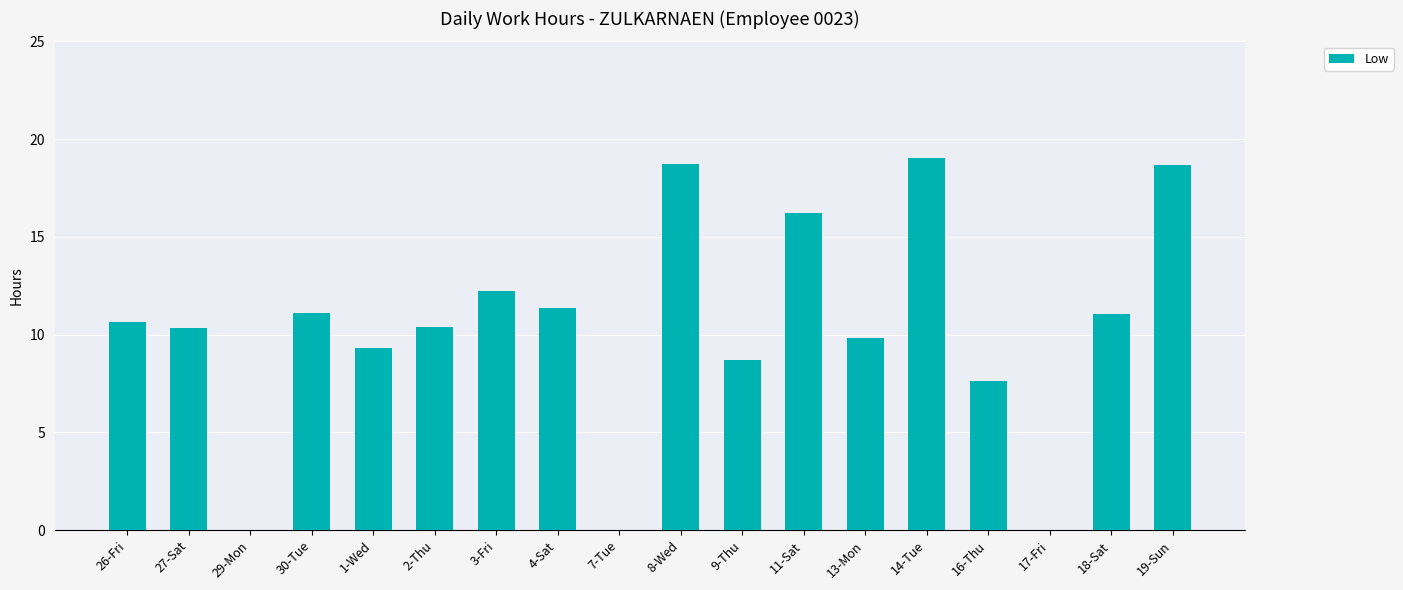

Are the bars grouped side by side (vs. stacked)?

No